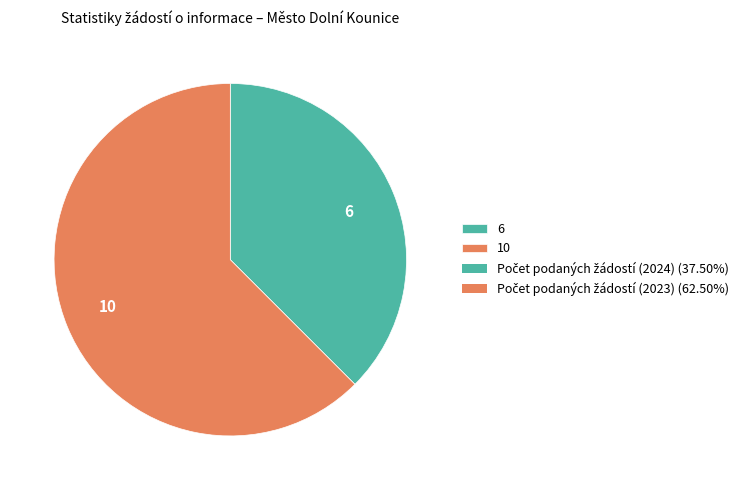

Does any single category account for the majority?

Yes